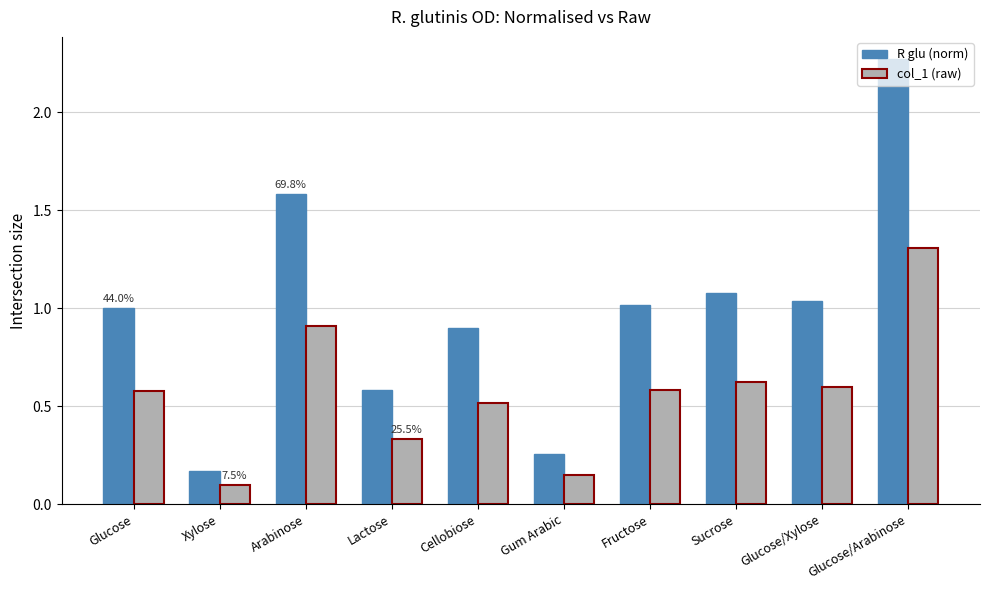

What is the difference between the maximum and second lowest values in the R glu (norm) series?

2.0